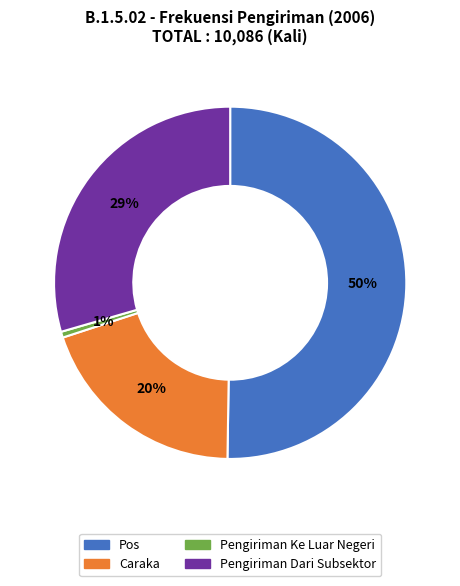

The Pos slice represents 41% of the pie. True or false?

False